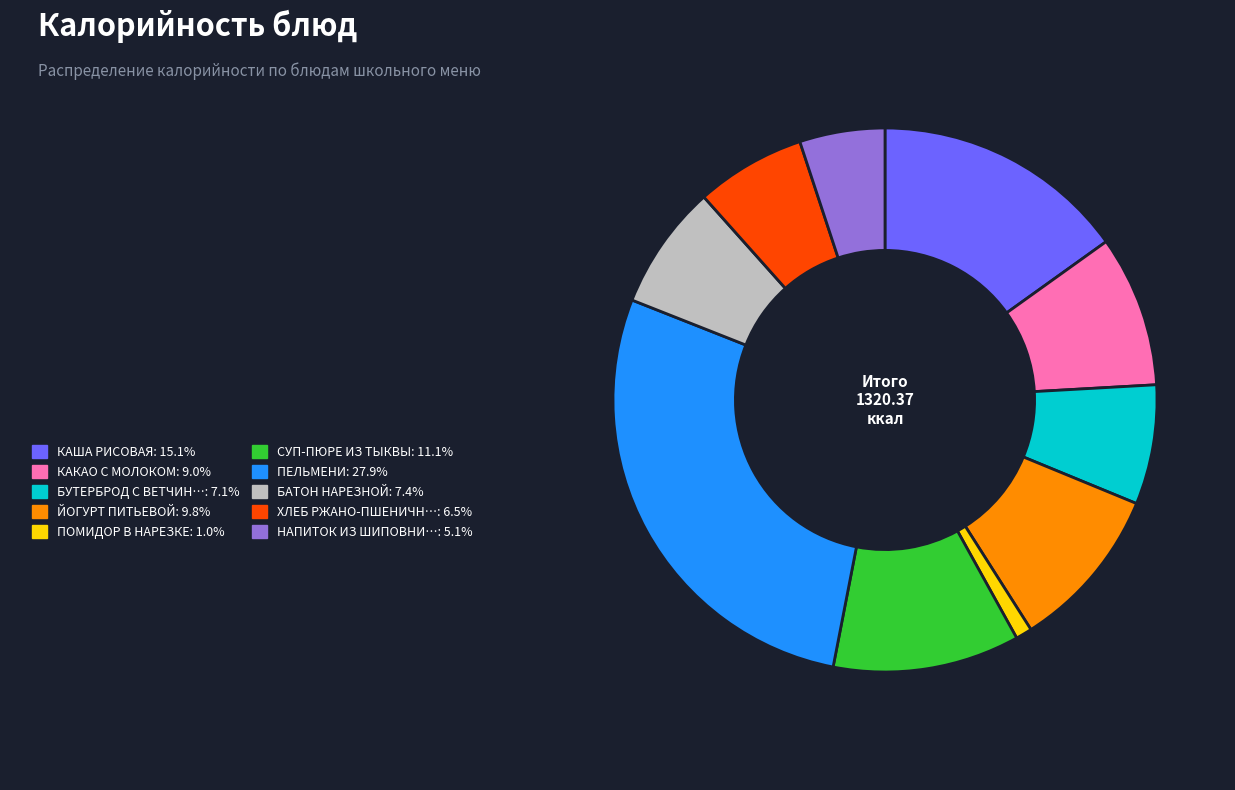

Is there a majority slice in this chart?

No